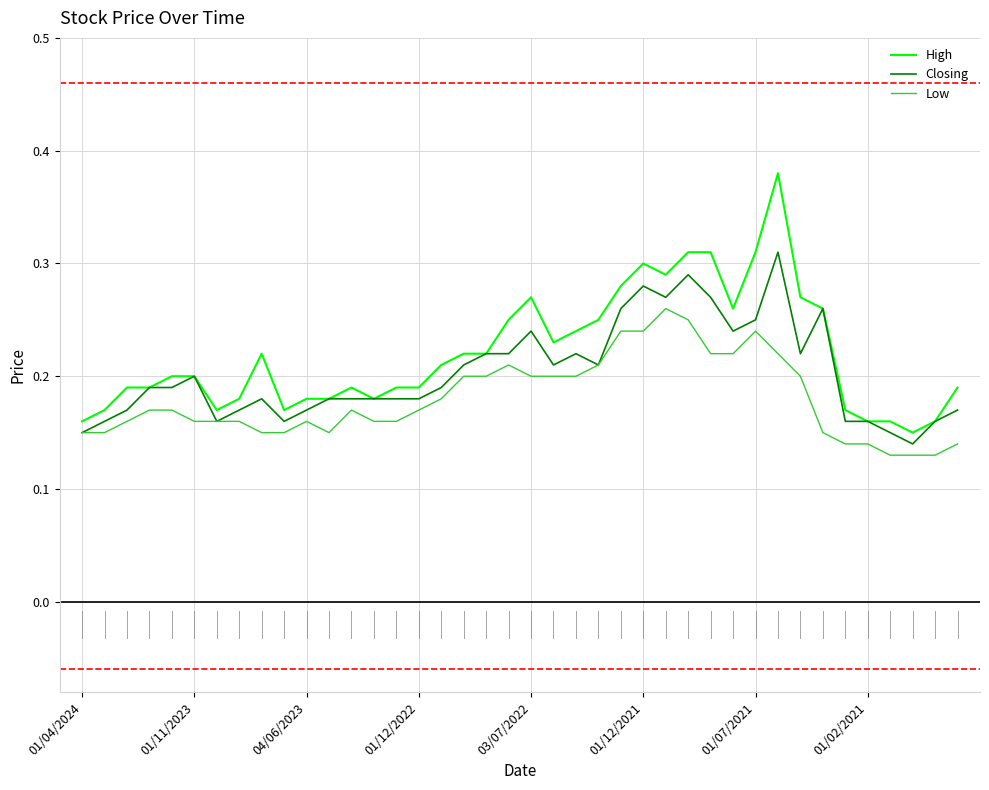

List the series in order of their peak value, lowest first.

Low, Closing, High